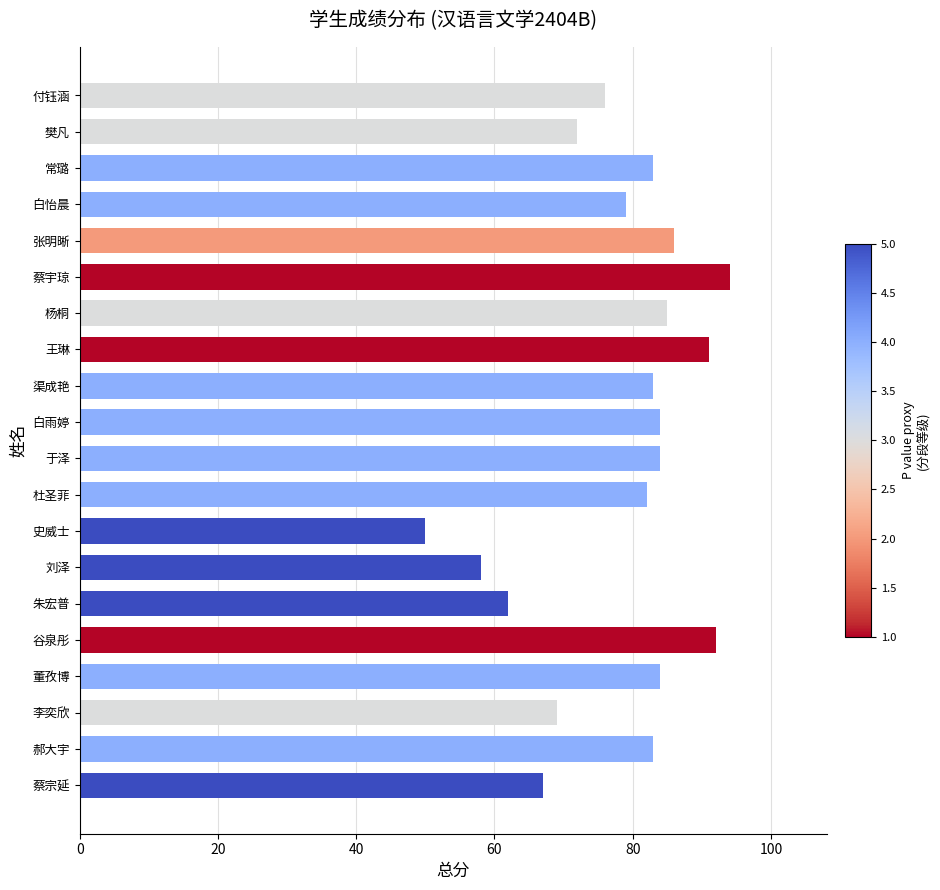

Rank the categories by value from lowest to highest.

史威士, 刘泽, 朱宏普, 蔡宗延, 李奕欣, 樊凡, 付钰涵, 白怡晨, 杜圣菲, 郝大宇, 渠成艳, 常璐, 董孜博, 于泽, 白雨婷, 杨桐, 张明晰, 王琳, 谷泉彤, 蔡宇琼